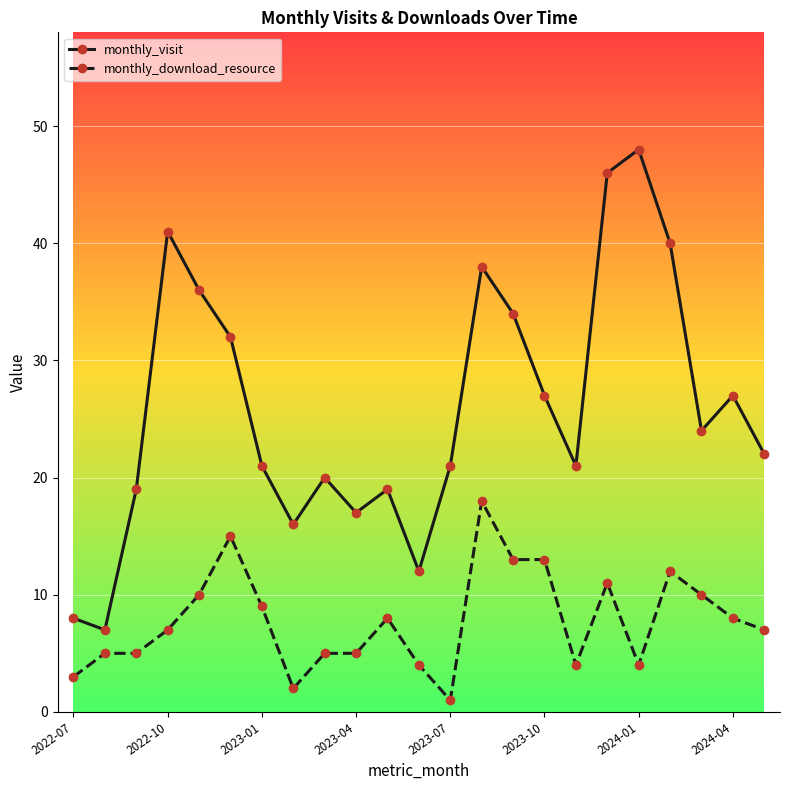

List the series in order of their peak value, highest first.

monthly_visit, monthly_download_resource